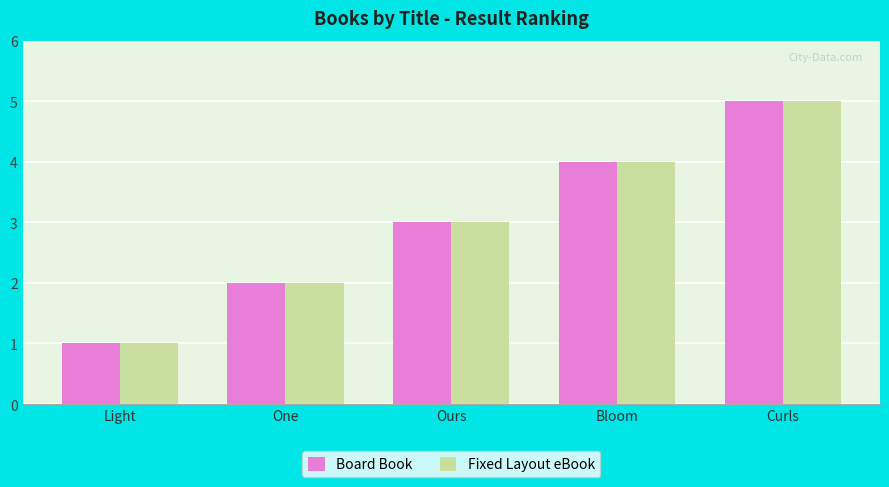

What is the label of the 4th bar from the right?

One